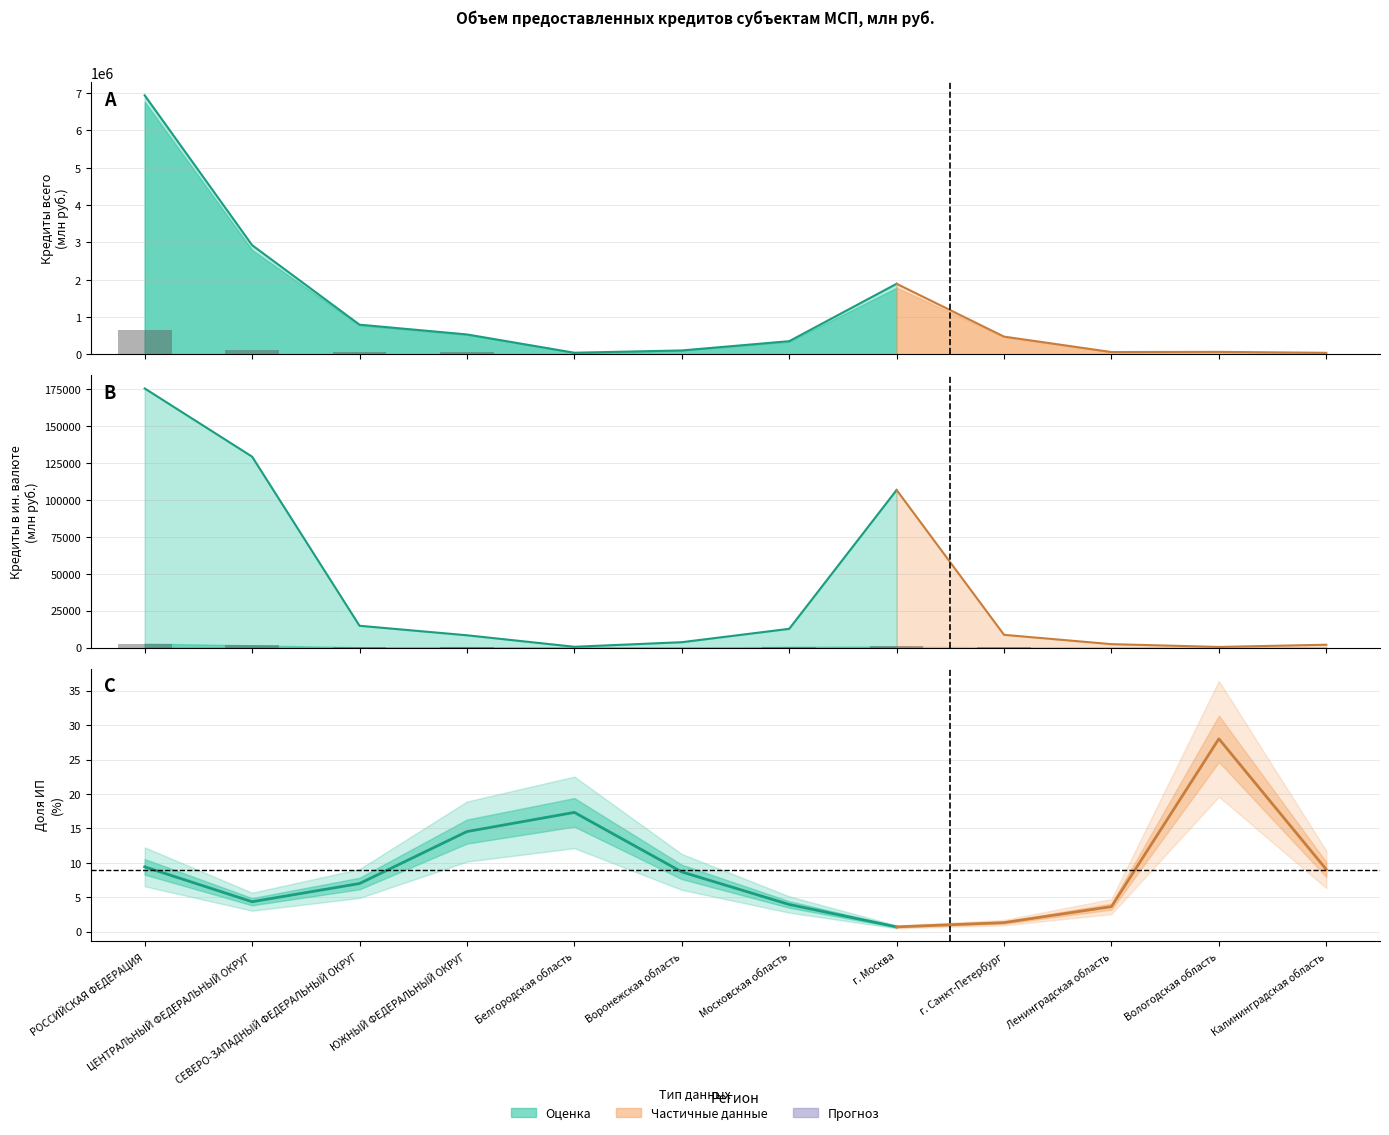

What is the difference between the ИП в рублях (bars) values at РОССИЙСКАЯ ФЕДЕРАЦИЯ and Московская область?

637327